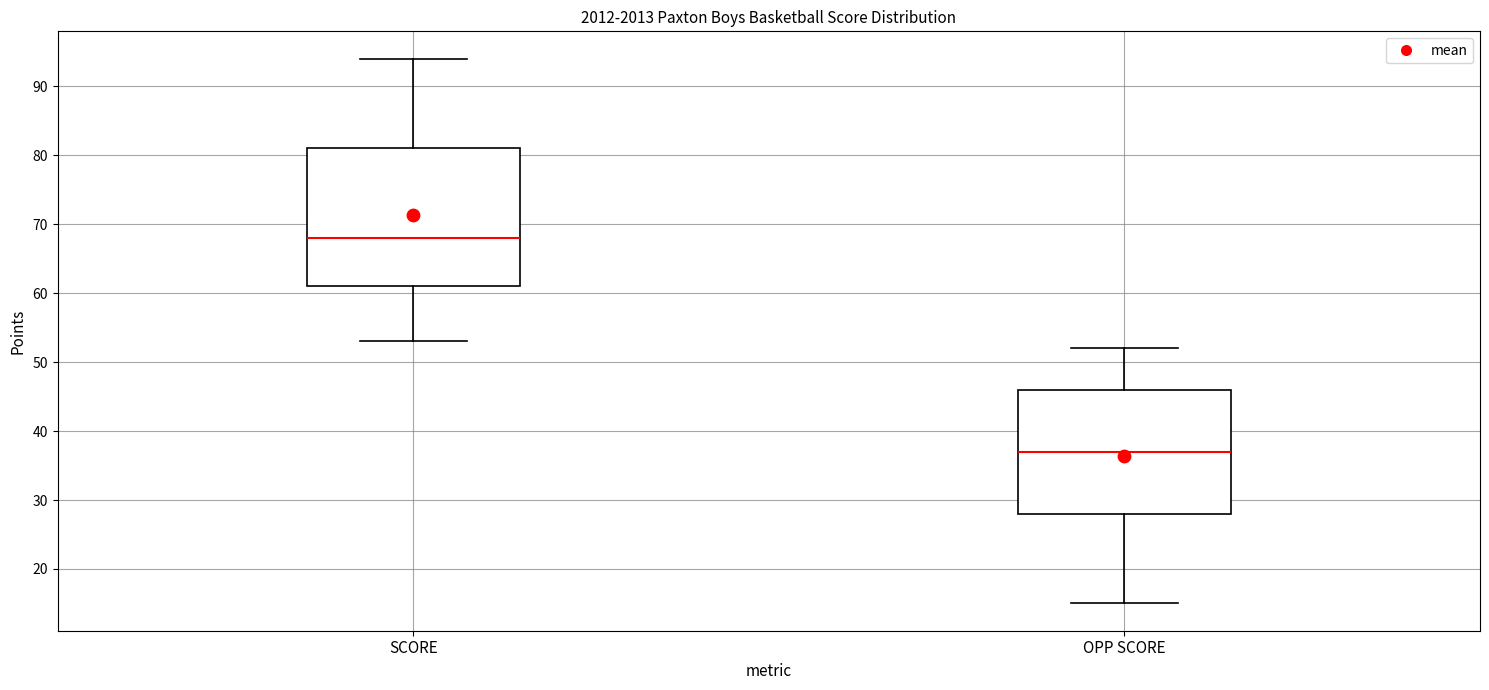

Which box is the tallest, from its lower edge to its upper edge?

SCORE